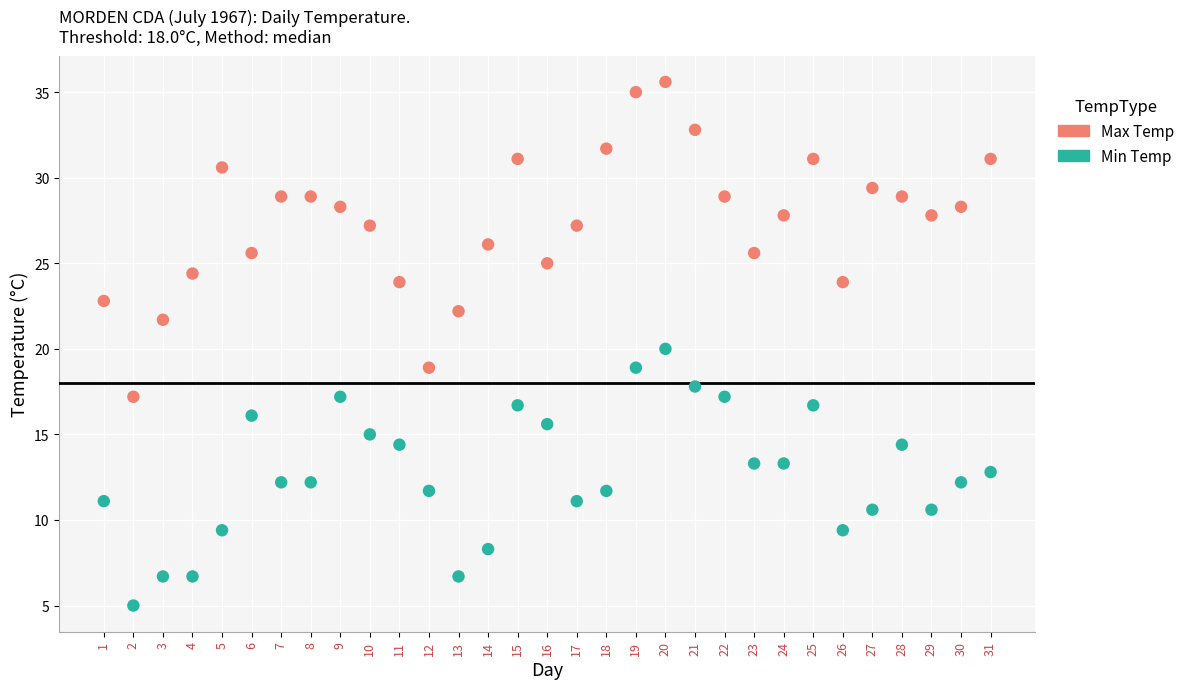

Which series contains the lowest Y value?

Min Temp